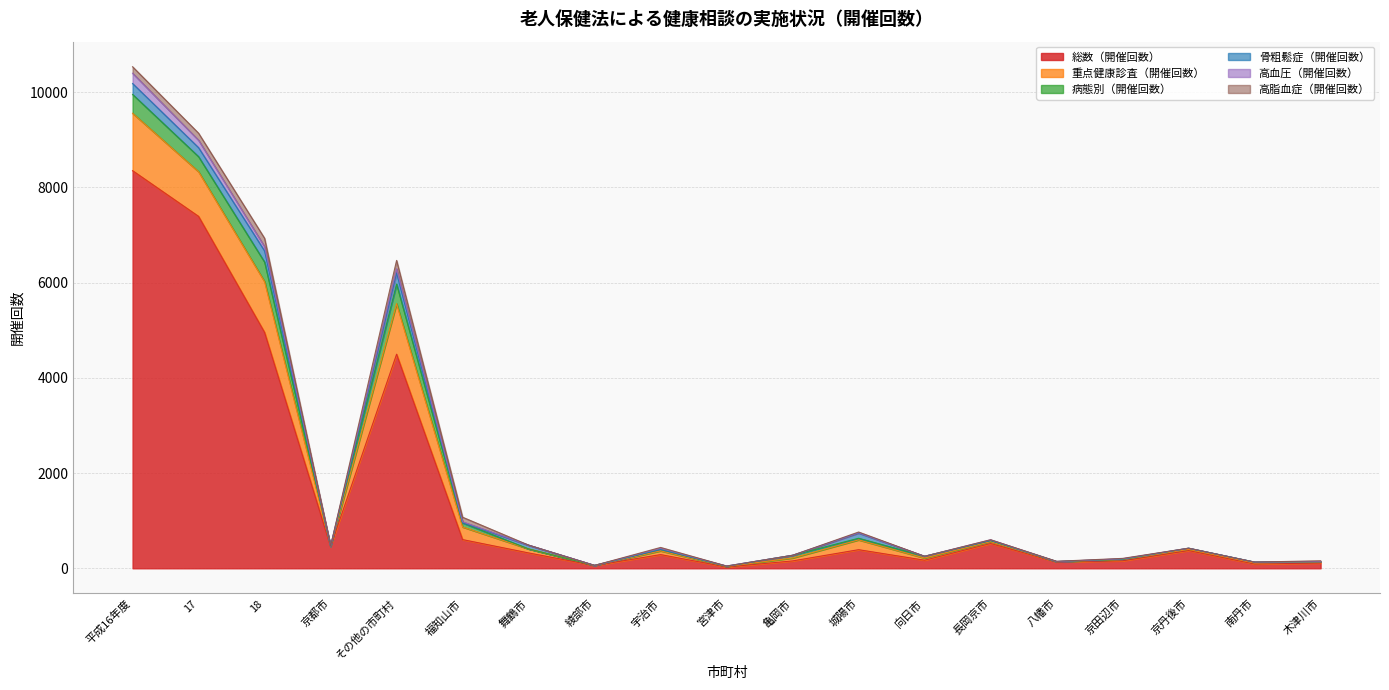

Is it true that 骨粗鬆症（開催回数） equals 12 at 宮津市?

False